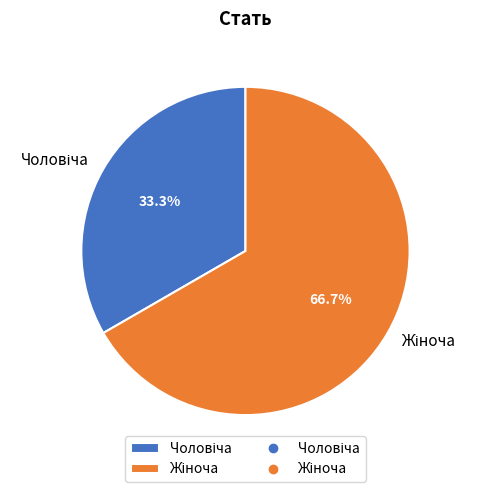

Does any single category account for the majority?

Yes